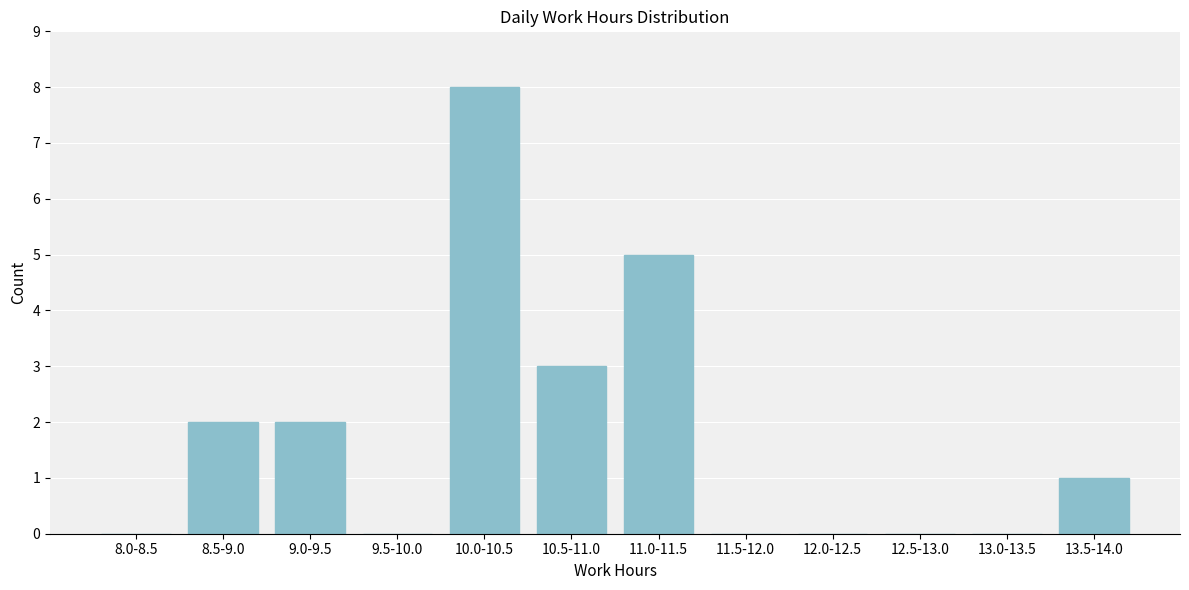

Reading left to right, list all the values displayed in this chart.

8.0-8.5=0	8.5-9.0=2	9.0-9.5=2	9.5-10.0=0	10.0-10.5=8	10.5-11.0=3	11.0-11.5=5	11.5-12.0=0	12.0-12.5=0	12.5-13.0=0	13.0-13.5=0	13.5-14.0=1